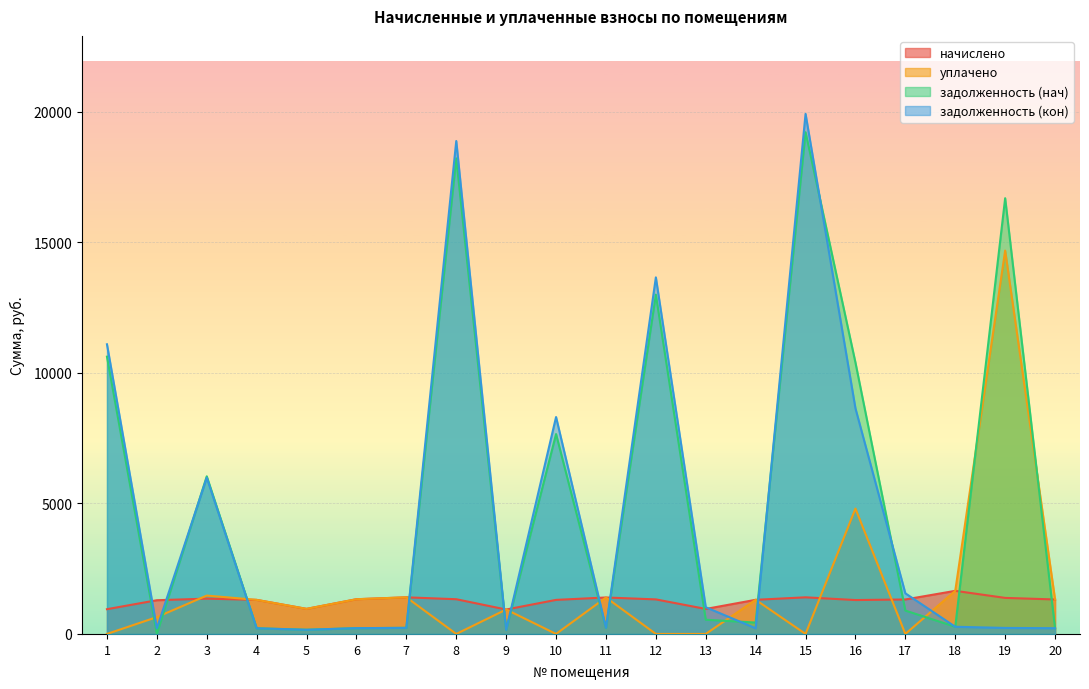

True or false: задолженность (нач) and уплачено intersect in this chart.

True